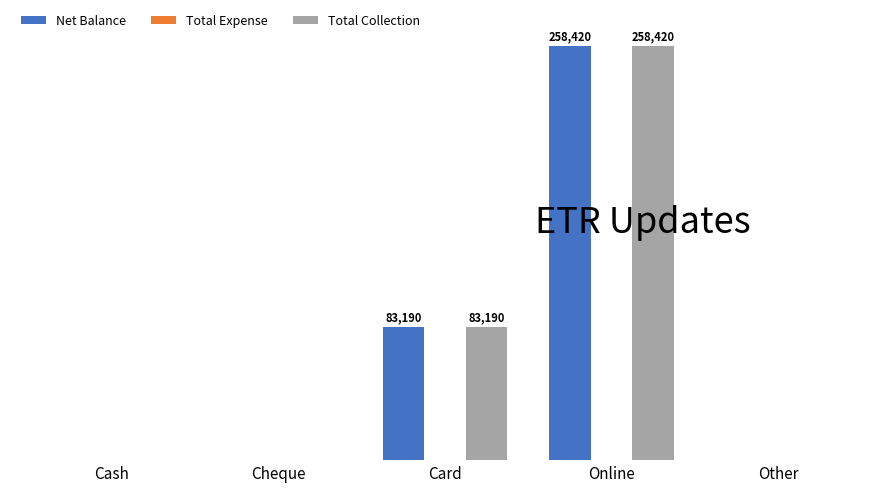

Which series has the largest range (max minus min)?

Net Balance